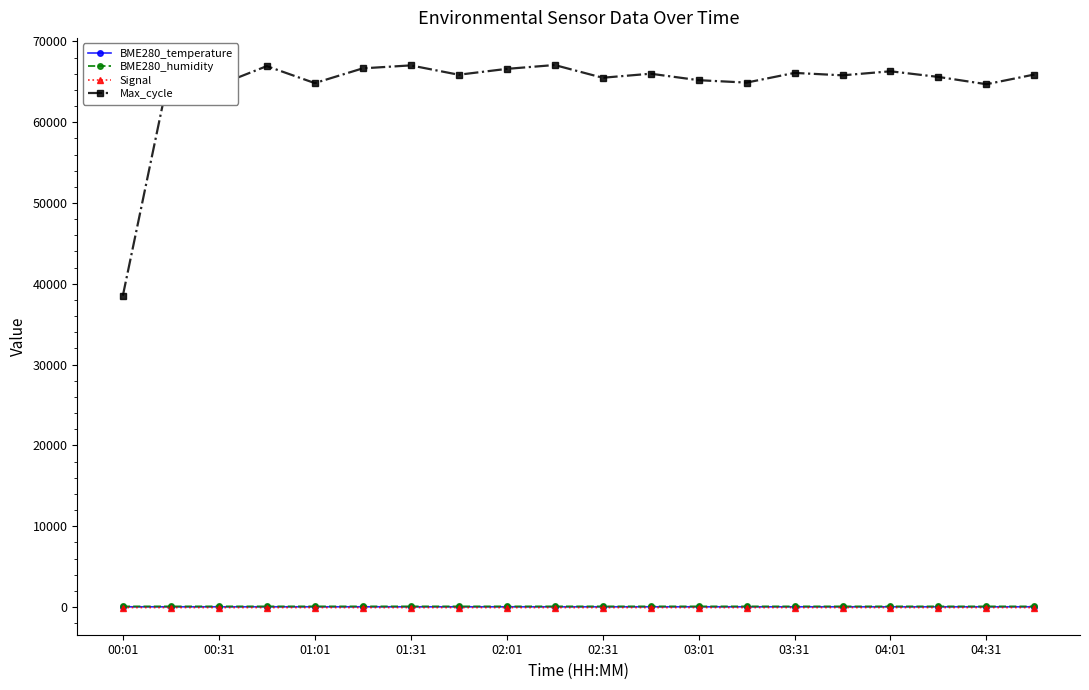

How many lines are shown in the chart?

4